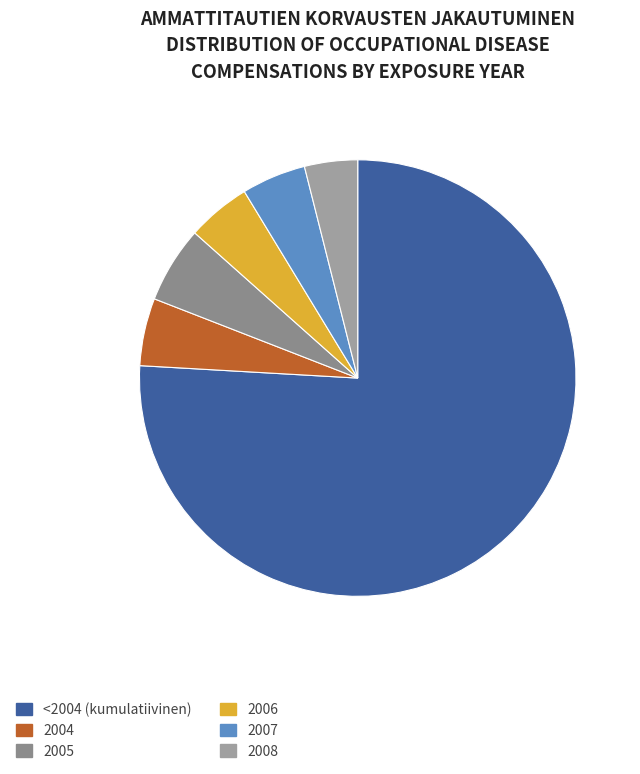

Which has a higher value, <2004 or 2006?

<2004